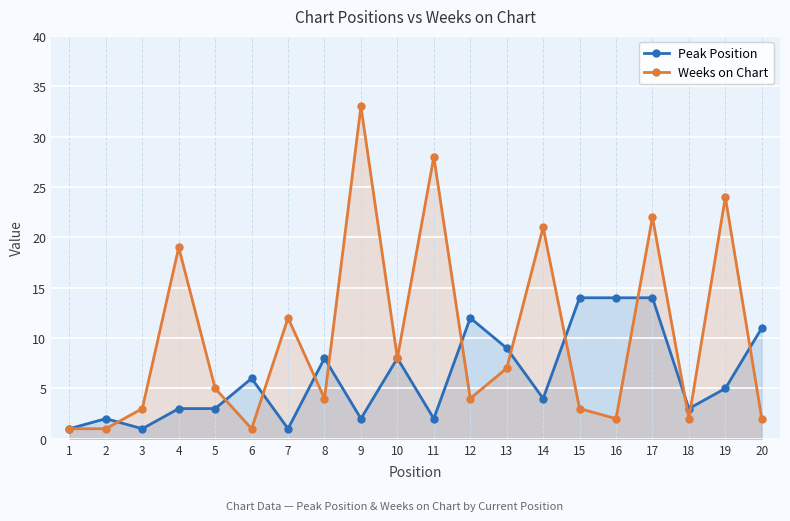

What is the sum of the Weeks on Chart values at 11 and 14?

49